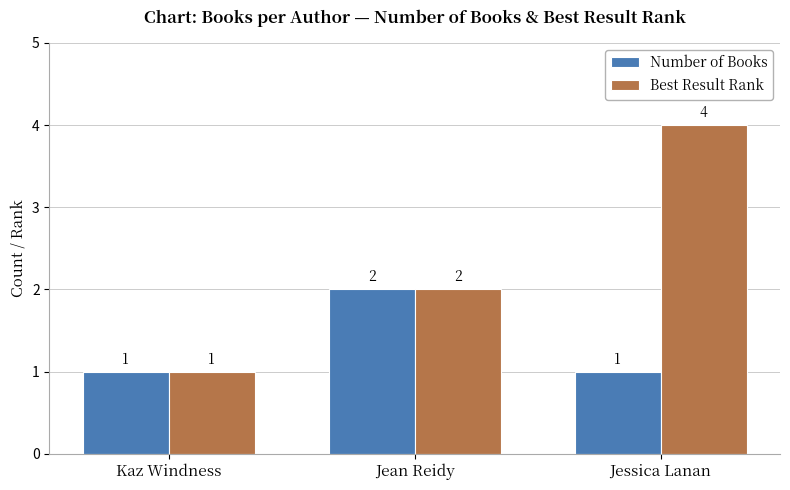

The Best Result Rank series shows 2 at Kaz Windness. True or false?

False